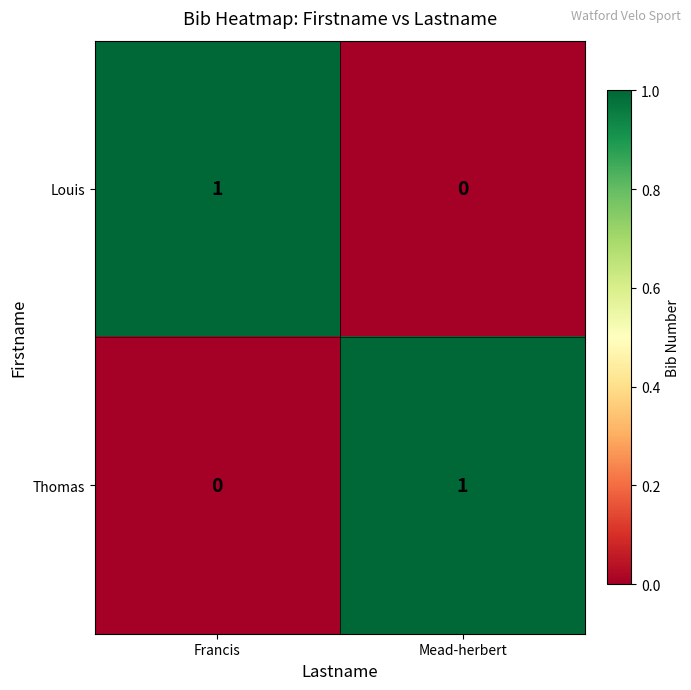

Which category has the highest value in the Louis series?

Francis